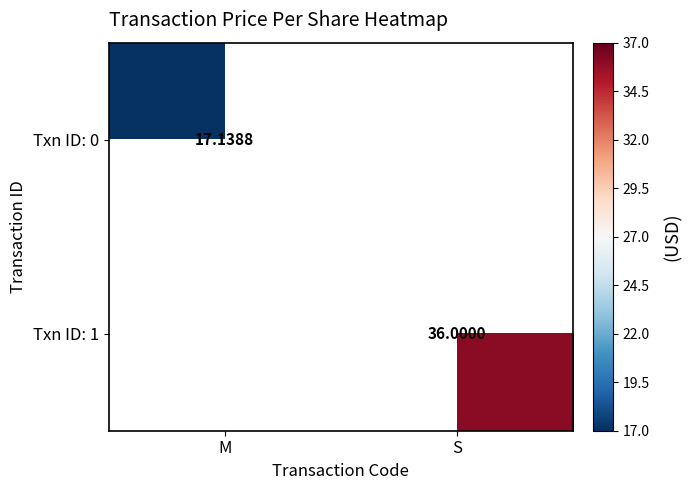

List the series in order of their overall mean, lowest first.

Txn ID: 0, Txn ID: 1